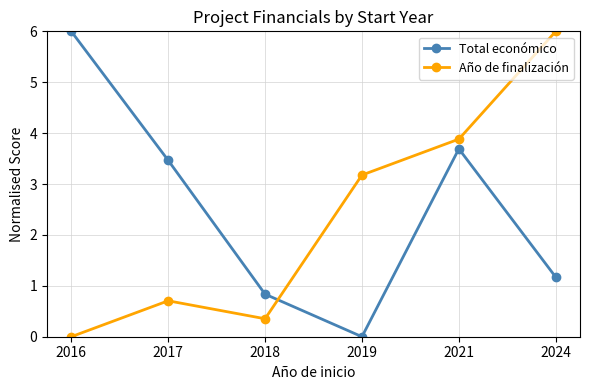

What is the sum of all Total económico values?

15.2